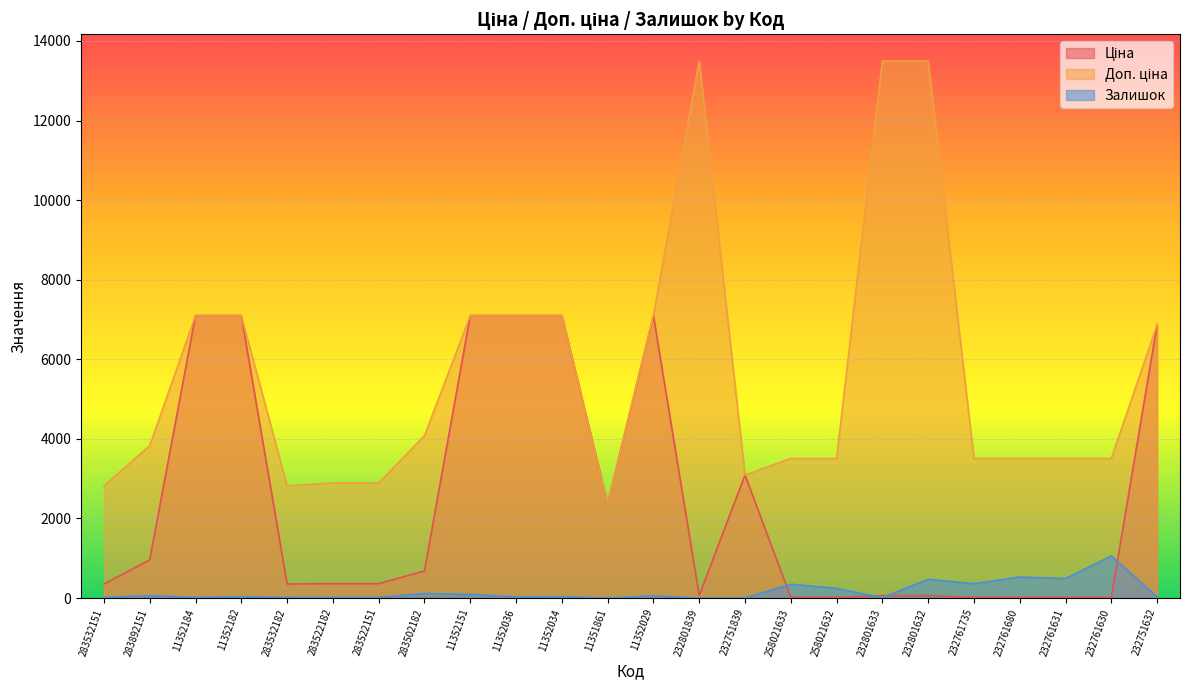

What value does the Ціна series have at 232801632?

60.0